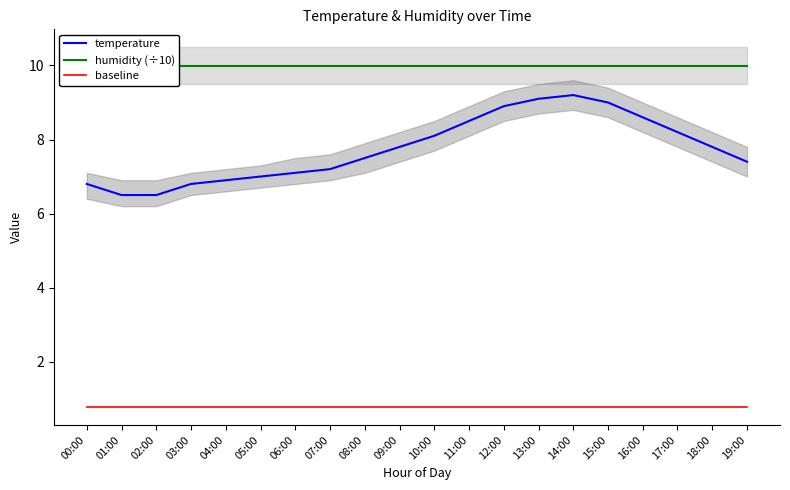

True or false: humidity (÷10) and temperature intersect in this chart.

False